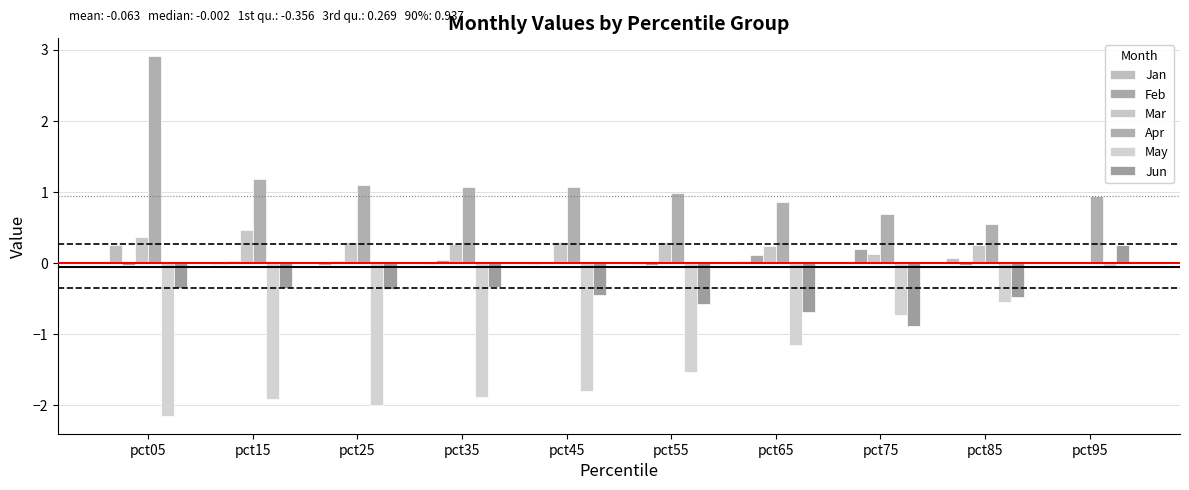

Which series changed the most between pct45 and pct95?

May